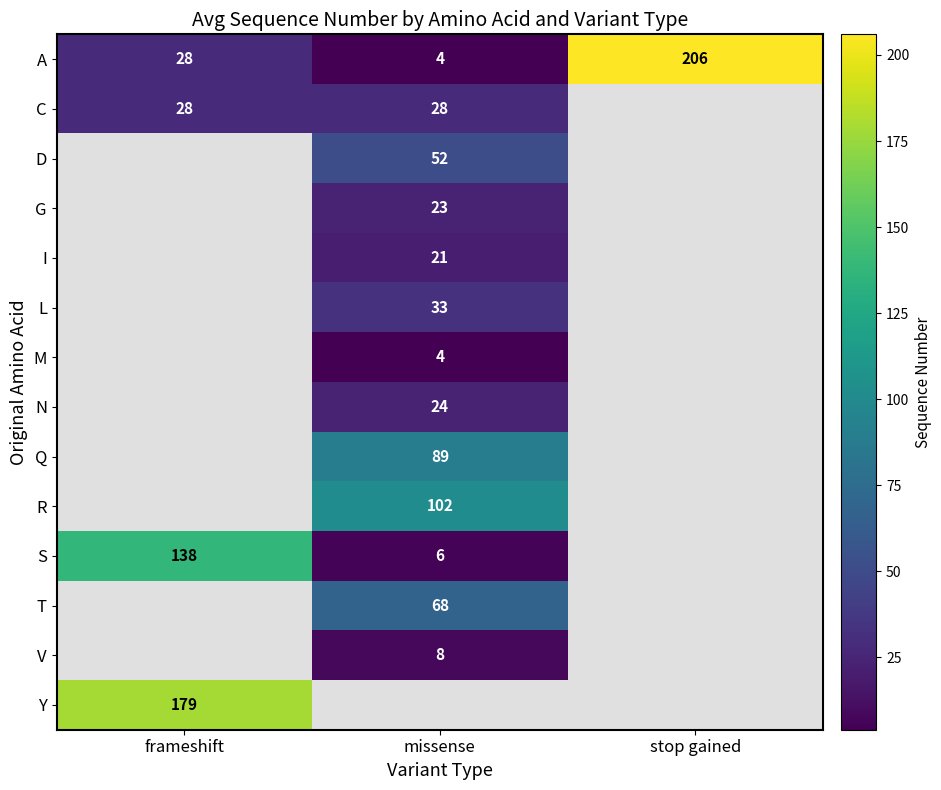

True or false: A has a value of 134 at stop gained.

False